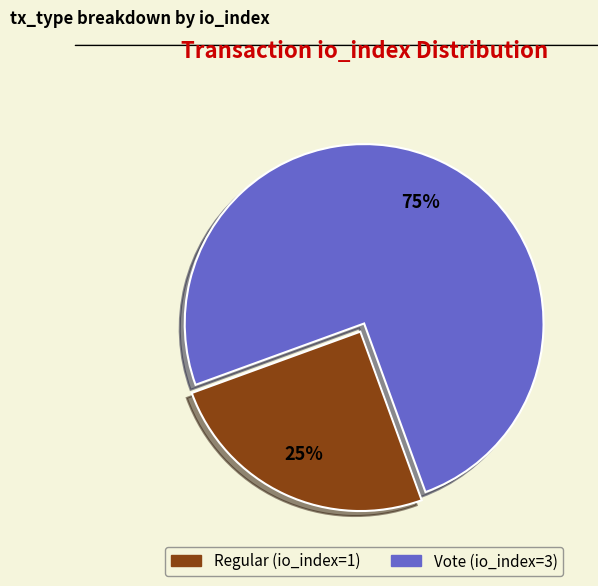

To the nearest percent, what is the difference between the largest and smallest slice percentages?

50%